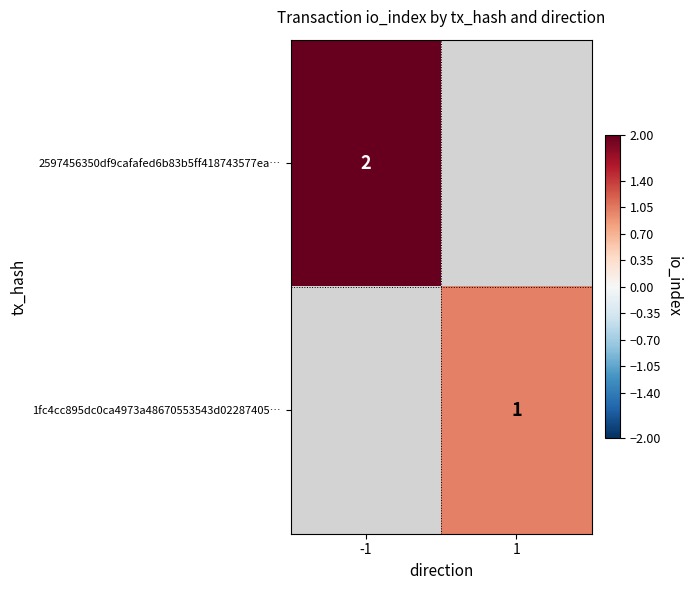

Is it true that 1fc4cc895dc0ca4973a48670553543d02287405… equals 1 at 1?

True